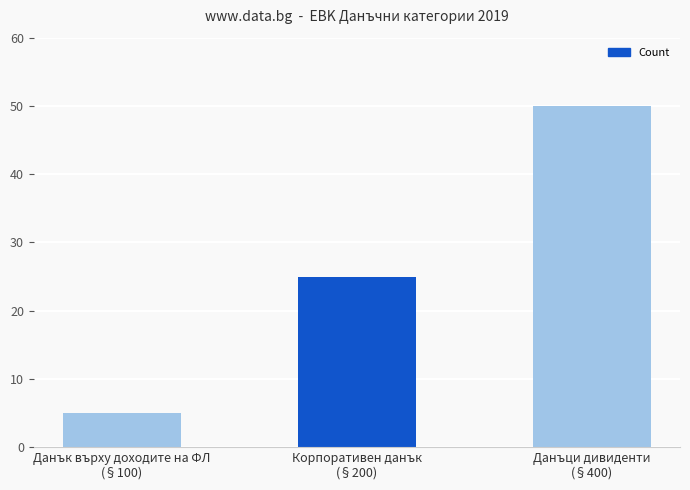

The chart shows a value of 8 at Данък върху доходите на ФЛ
(§100). True or false?

False